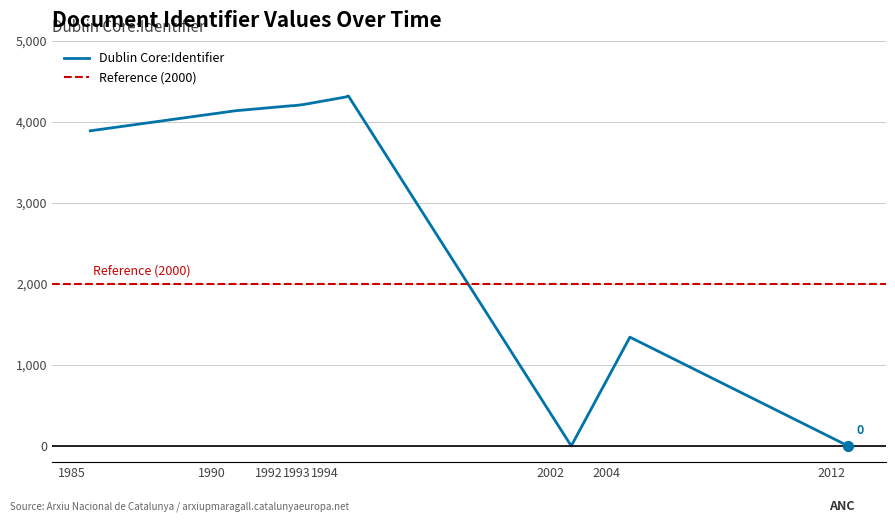

What is the change in value from 1985-08-10 to 2002-09-30?

-3890